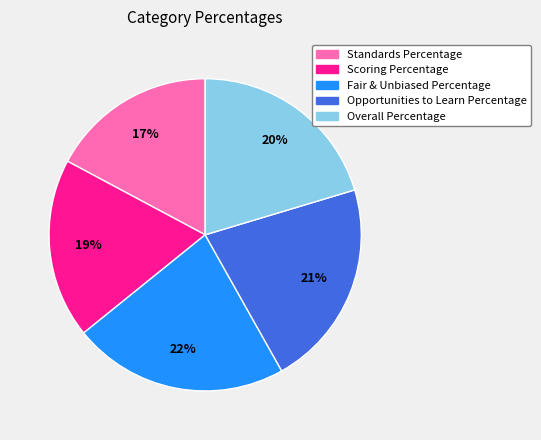

Which category has the smallest portion of the pie?

Standards Percentage